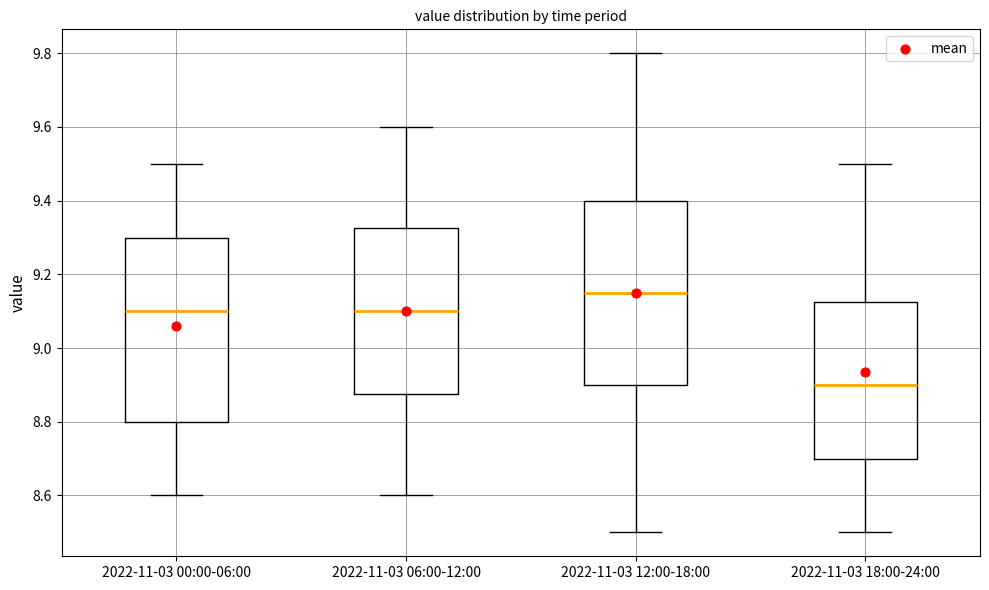

Which box has the highest median line?

2022-11-03 12:00-18:00